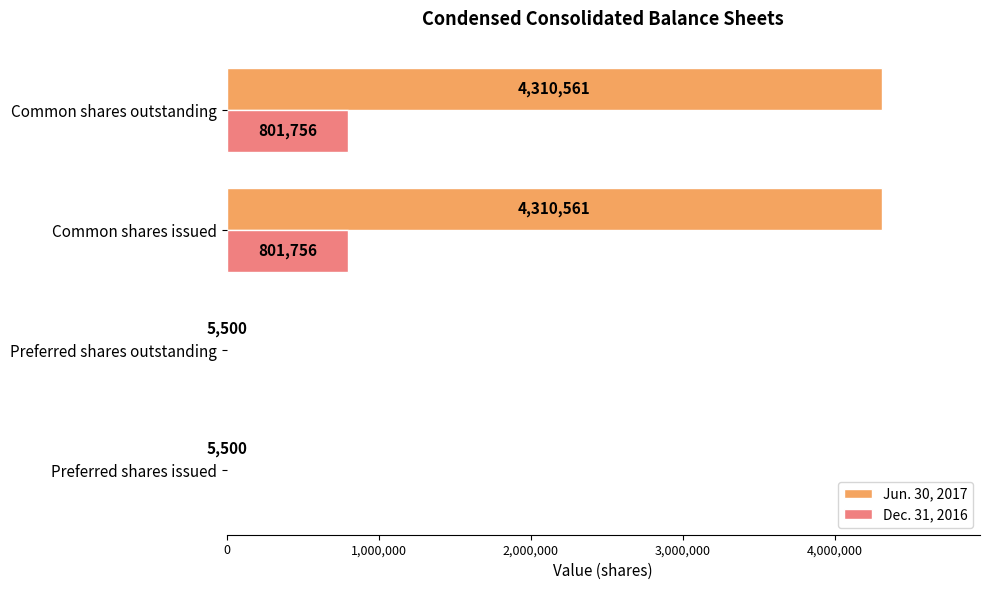

What is the sum of all Dec. 31, 2016 values?

1603512